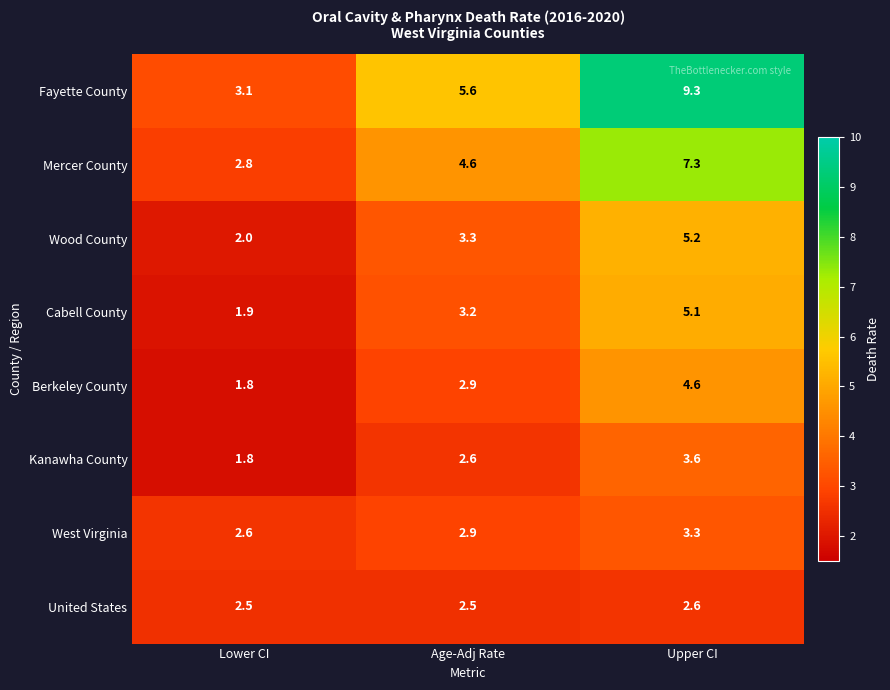

The value of United States at Lower CI is 2.5. True or false?

True